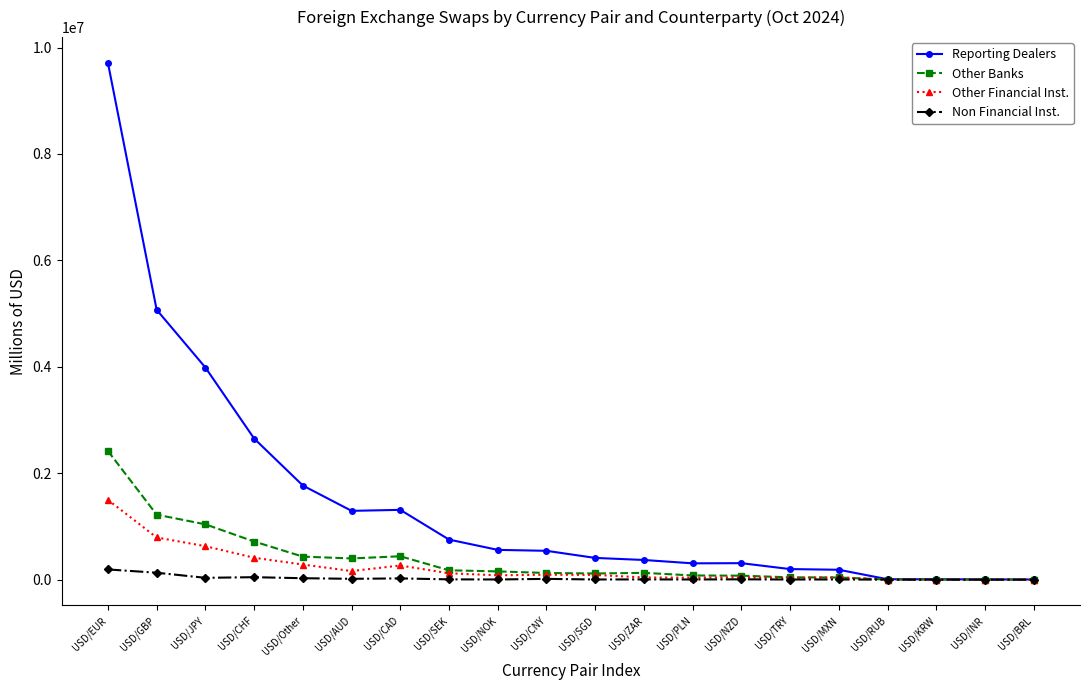

The value of Reporting Dealers at USD/AUD is 1956716. True or false?

False